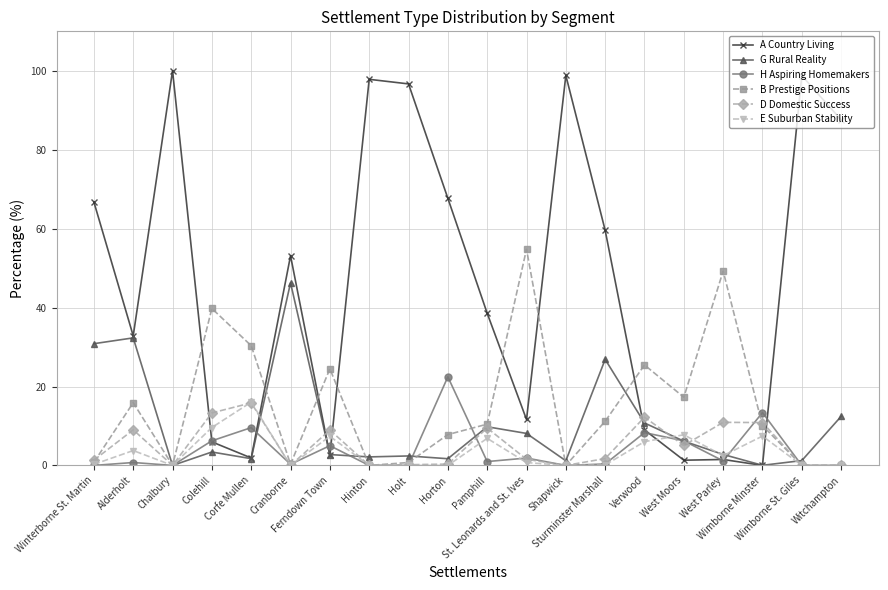

How many distinct data groups are displayed?

6